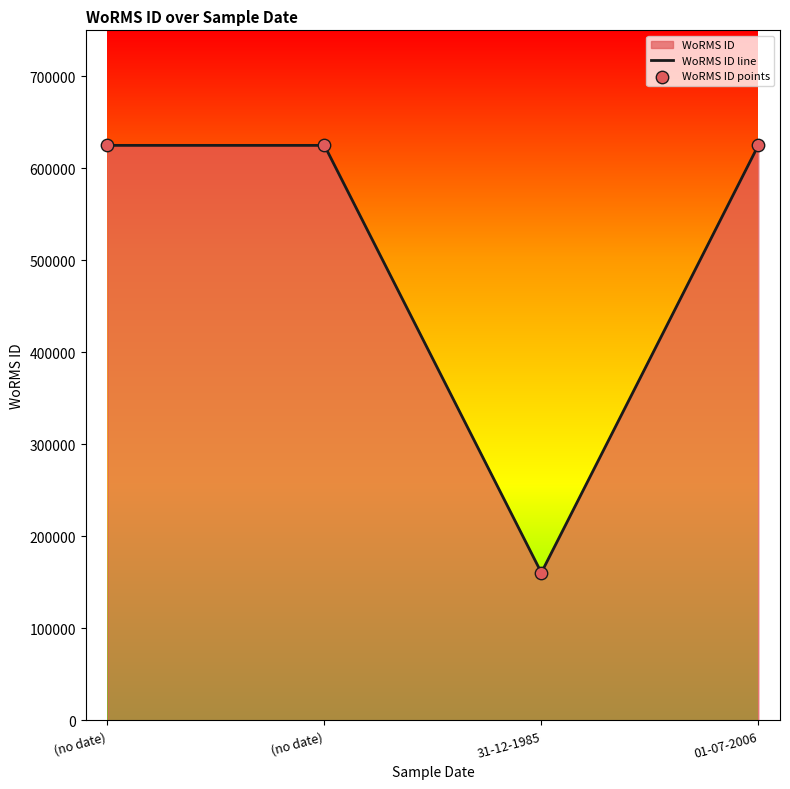

Count the number of categories in the chart.

4